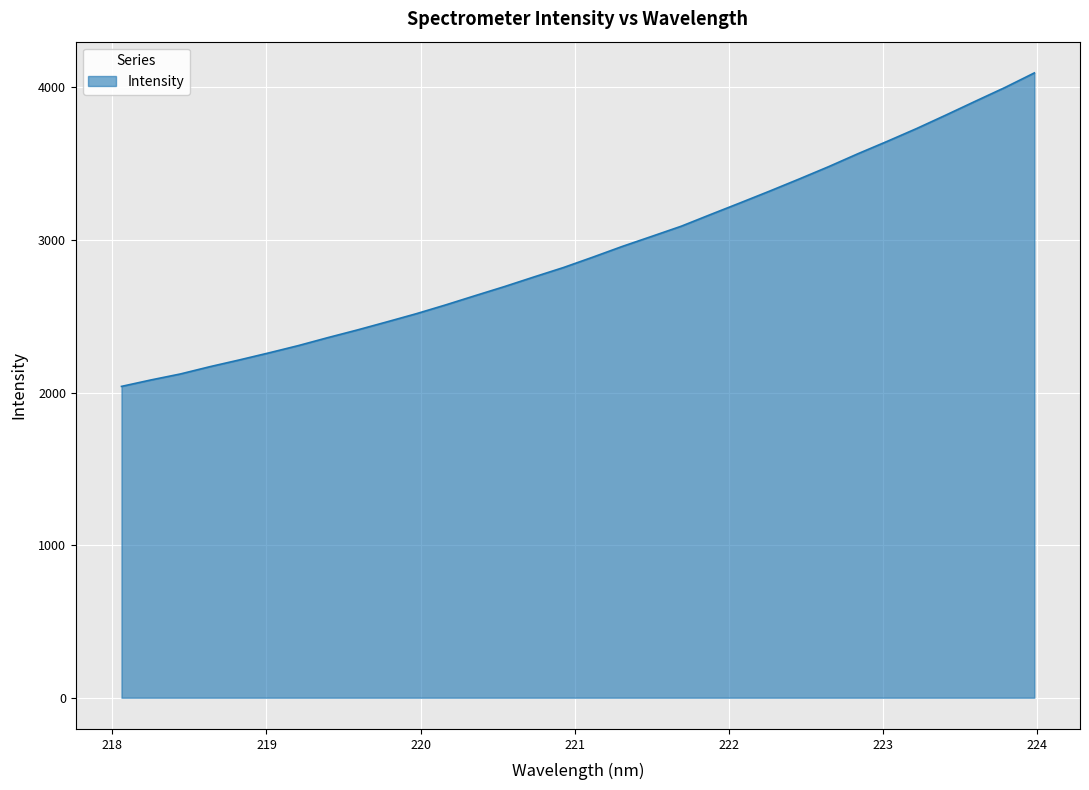

Reading left to right, what are all the values shown in this chart?

2040.5	2082.8	2122.1	2169.8	2214.0	2260.2	2307.9	2360.2	2410.3	2463.1	2516.8	2574.6	2635.2	2695.1	2758.0	2819.7	2888.0	2958.2	3024.0	3090.5	3167.5	3243.4	3320.4	3399.4	3480.2	3565.3	3646.9	3730.9	3819.7	3910.2	3999.6	4095.2